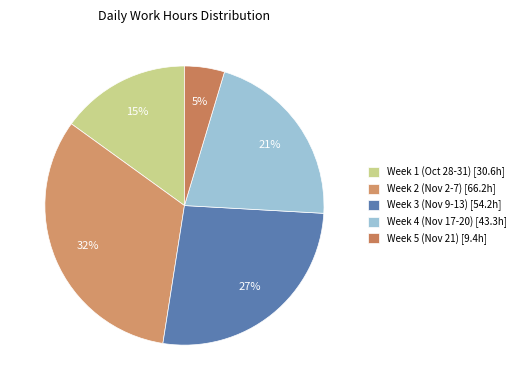

How many segments does this pie chart have?

5